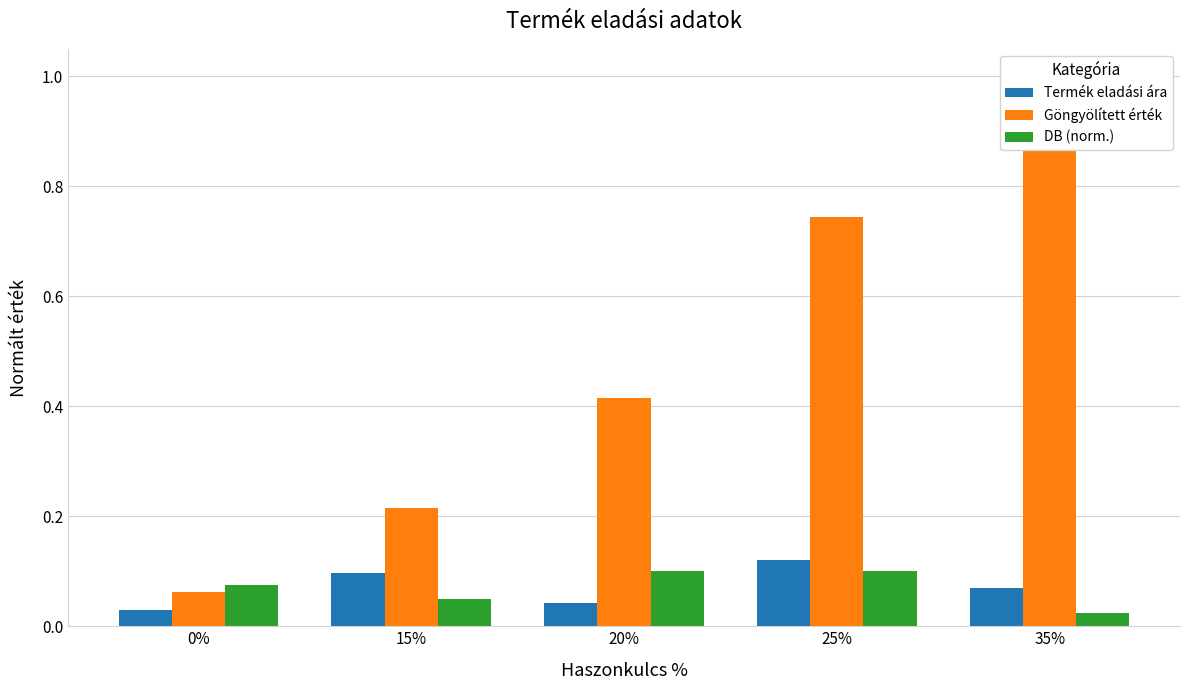

Reading right to left, extract all data points from this chart.

Termék eladási ára: 35%=0.1	25%=0.1	20%=0.0	15%=0.1	0%=0.0
Göngyölített érték: 35%=1.0	25%=0.7	20%=0.4	15%=0.2	0%=0.1
DB (norm.): 35%=0.0	25%=0.1	20%=0.1	15%=0.1	0%=0.1